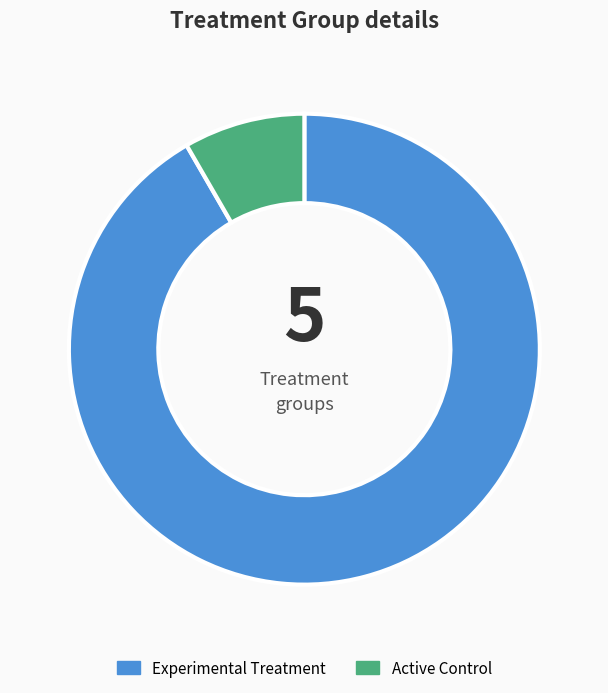

Does Experimental Treatment account for over 50% of the chart?

Yes